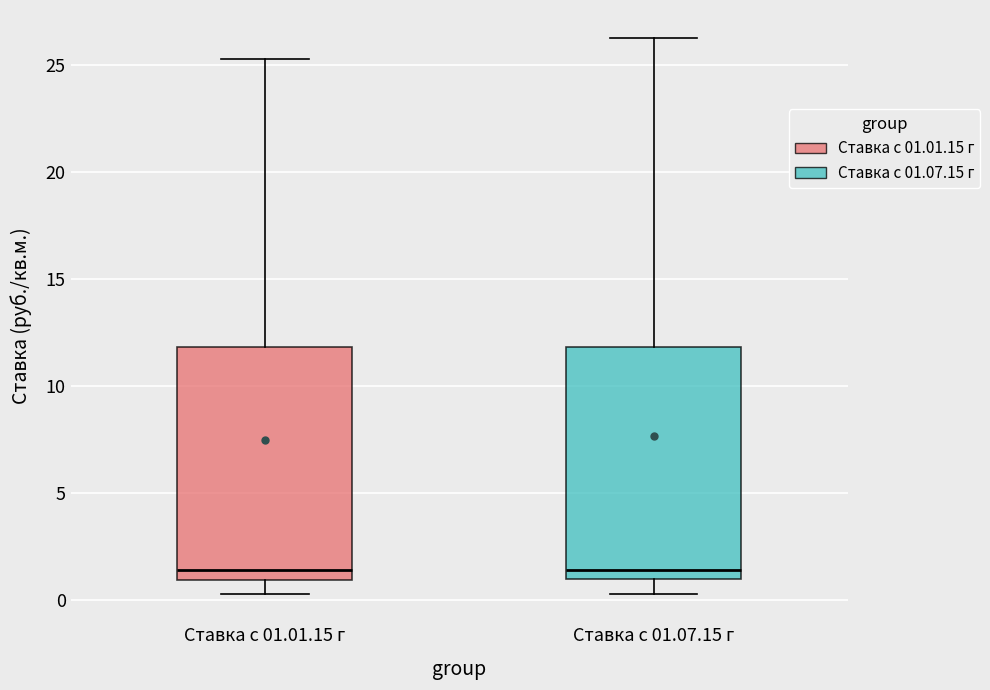

Where is the upper edge of the box for Ставка с 01.01.15 г on the y-axis? The values are not printed on the chart, so give them approximately, as read against the axis.

12.0